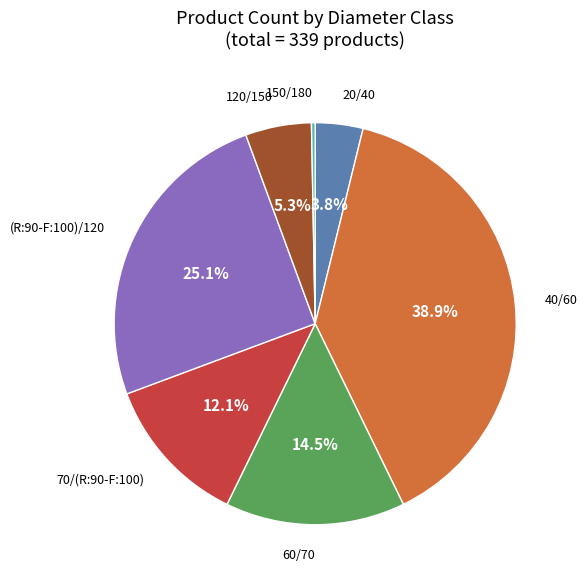

Do 70/(R:90-F:100) and 60/70 together represent more than half of the pie?

No